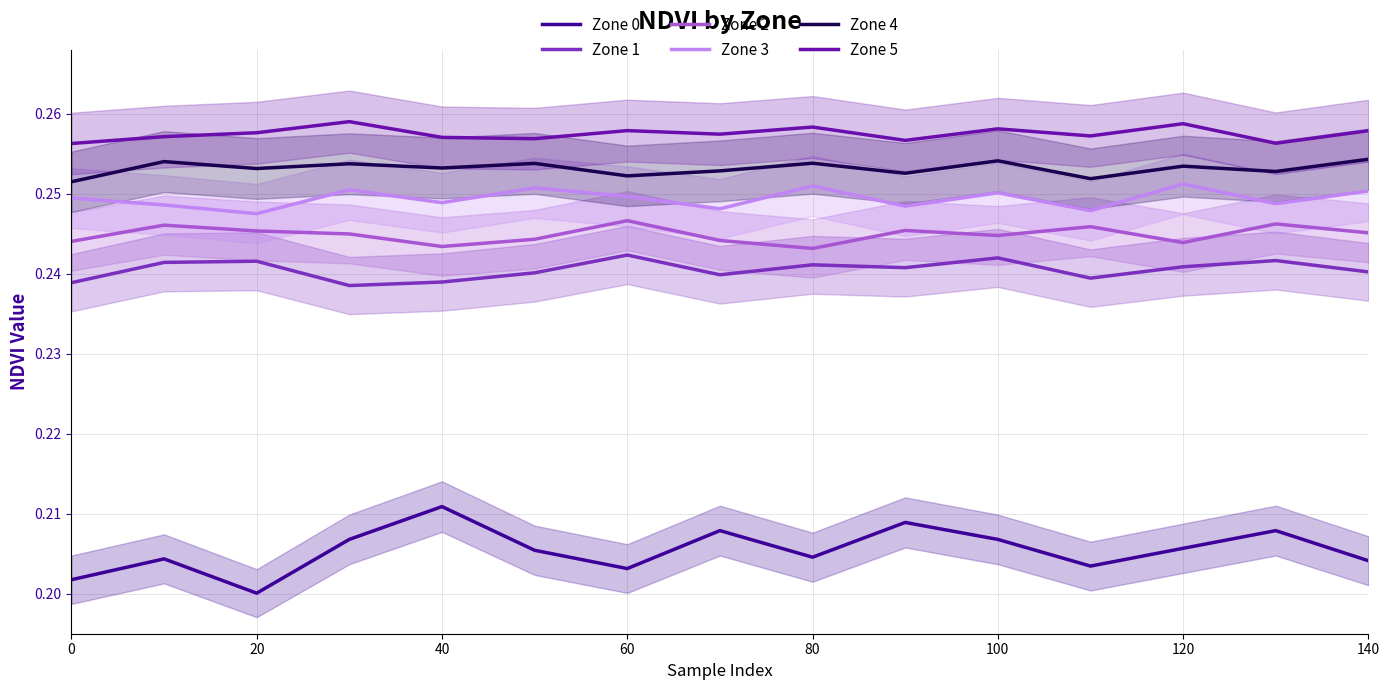

Is the value of Zone 1 at 0 greater than the value of Zone 2 at 140?

No